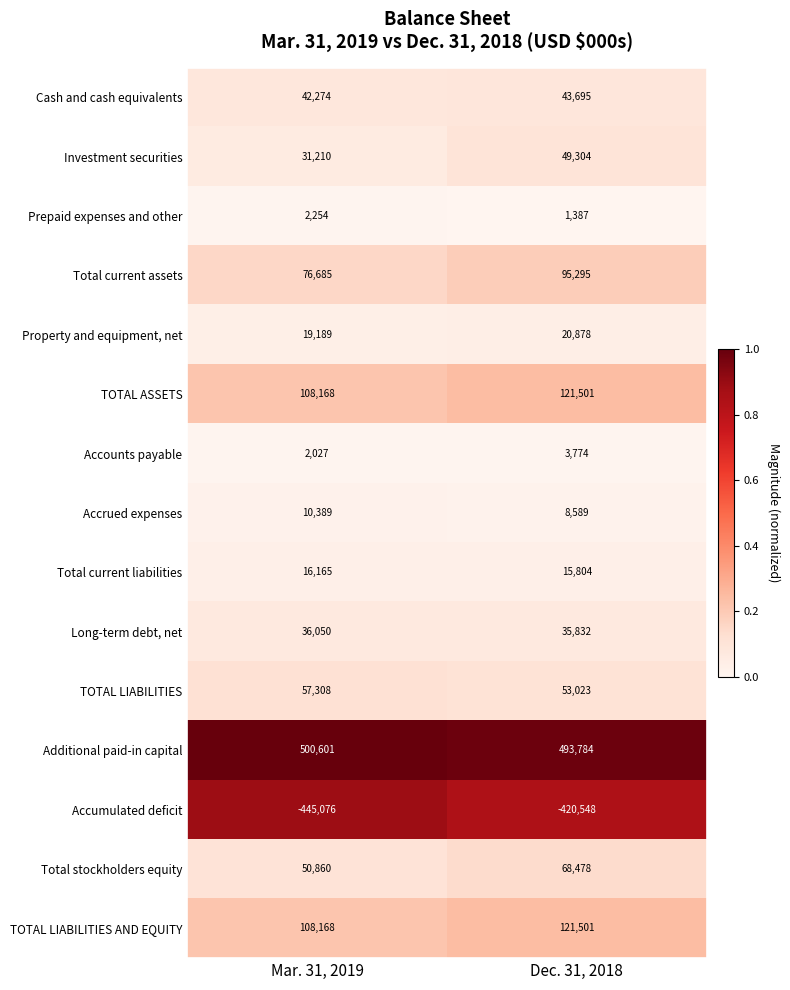

Rank the categories by Accumulated deficit value from highest to lowest.

Dec. 31, 2018, Mar. 31, 2019